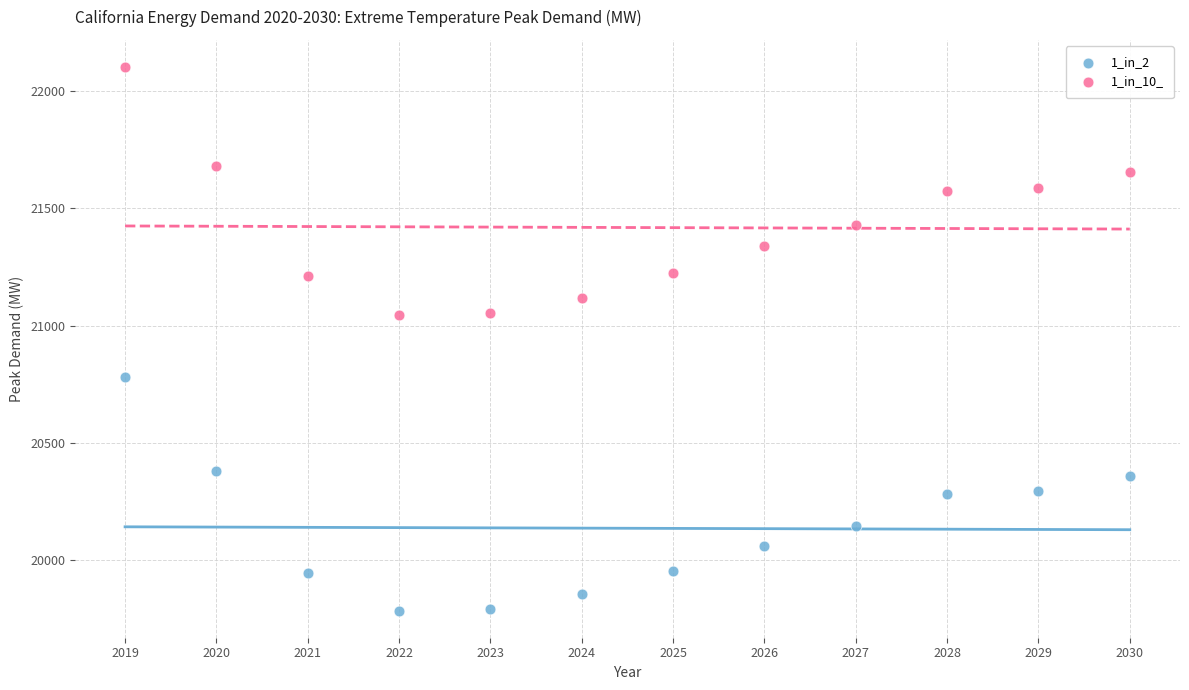

Across all data points, what is the range of X values (max minus min)?

11.0